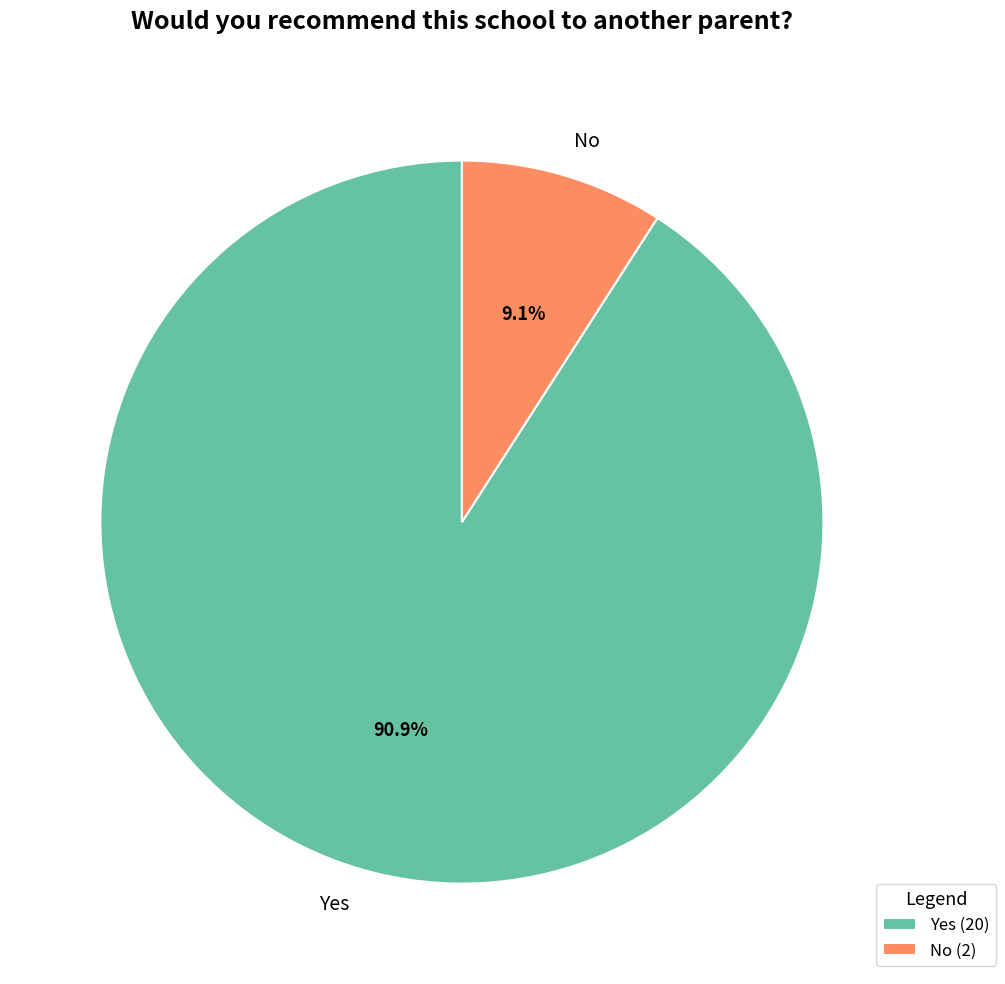

Which slice represents more than half of the pie?

Yes